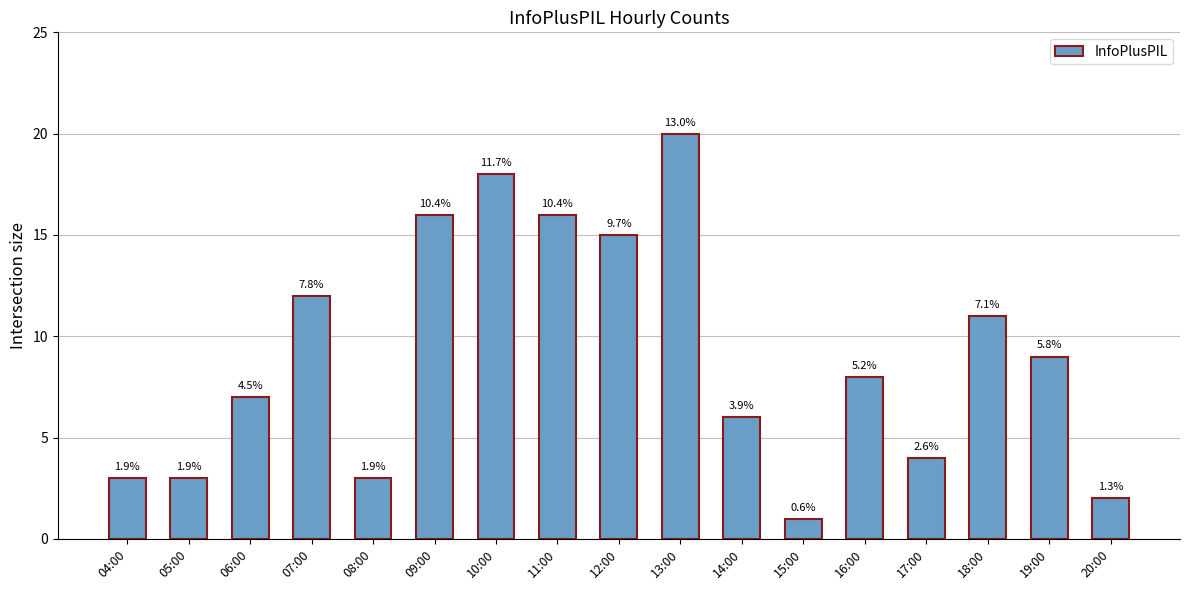

What is the smallest value displayed?

1